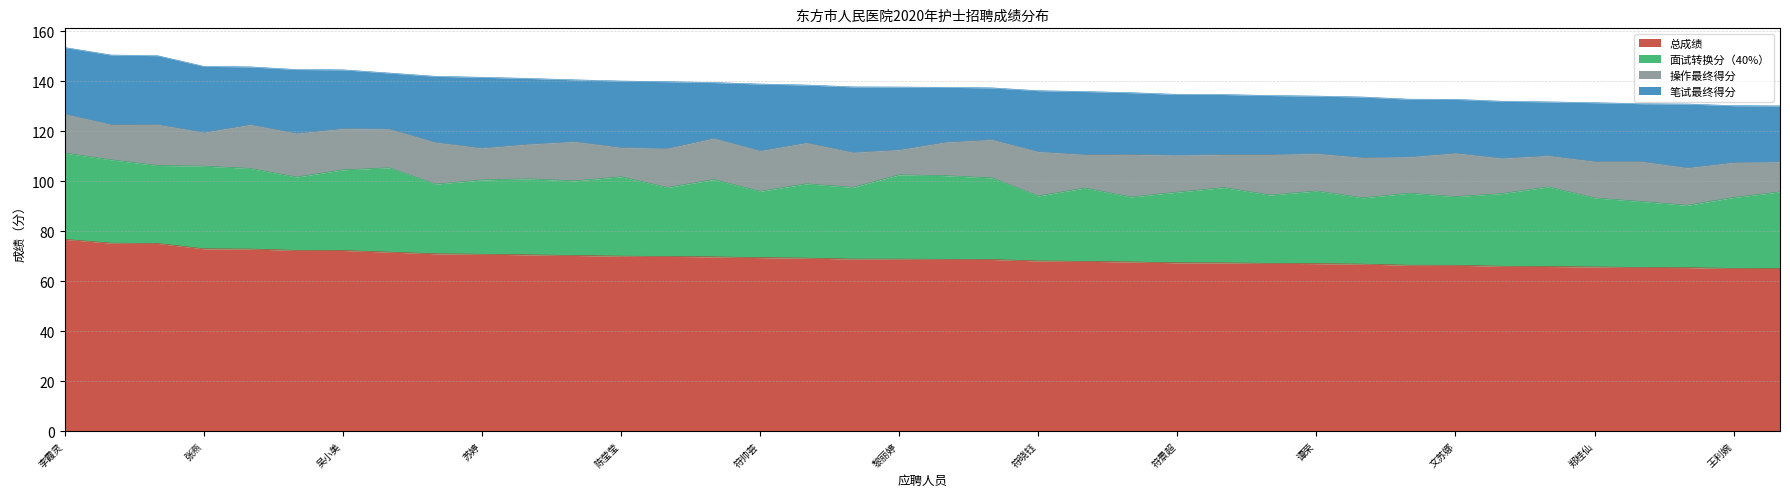

What position from the right is 王青玉?

3